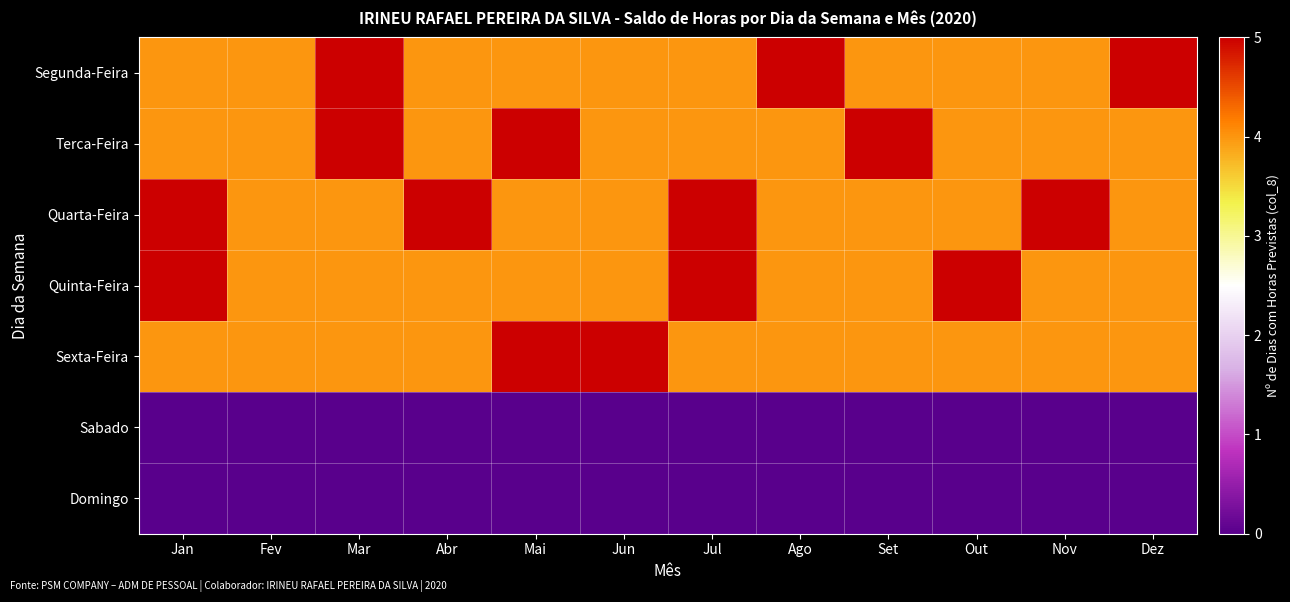

Which series has the largest range (max minus min)?

Segunda-Feira